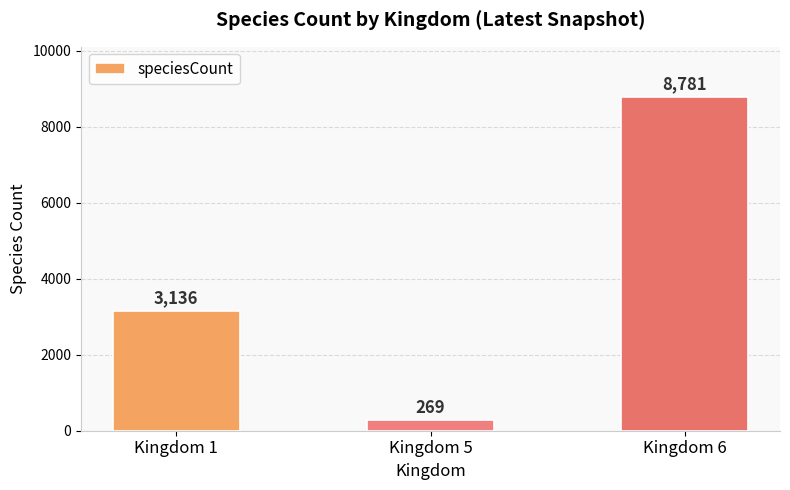

Does the chart contain stacked bars?

No